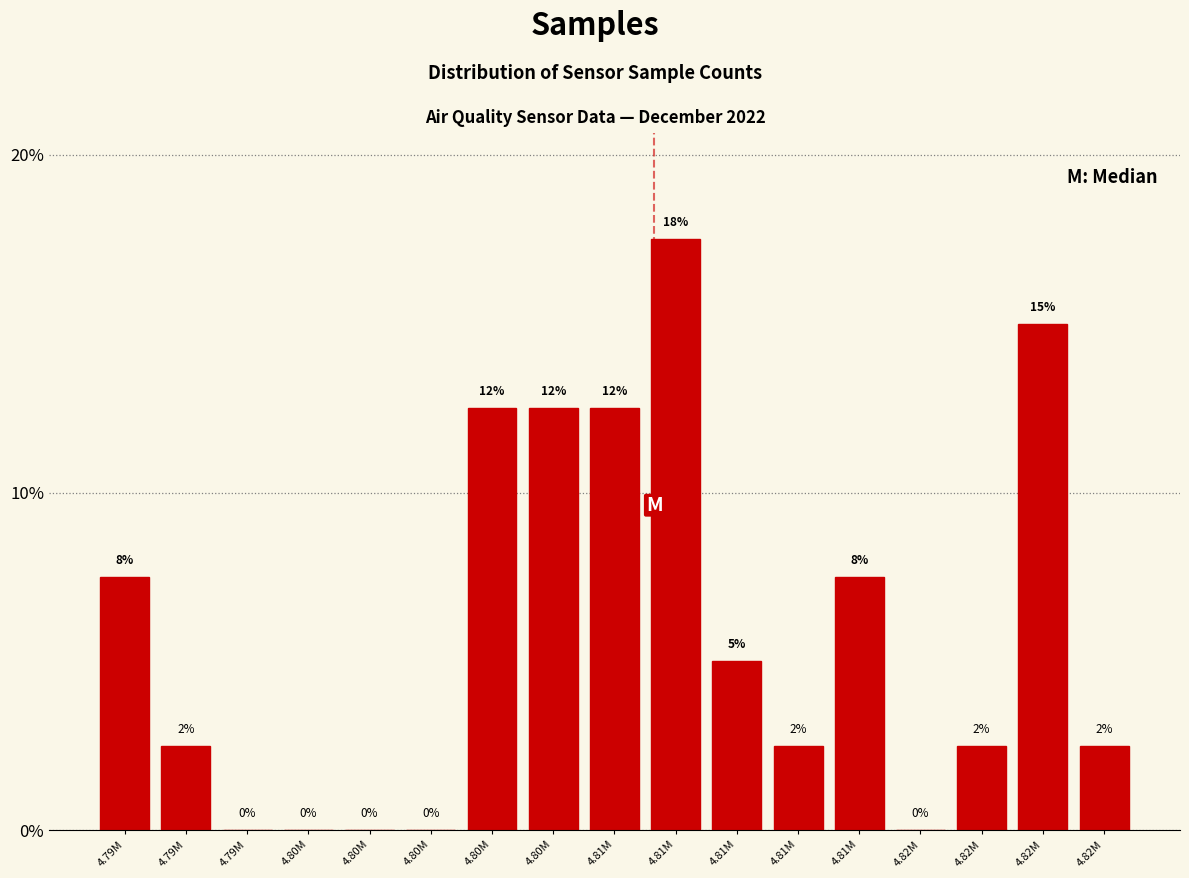

Are the bars horizontal?

No